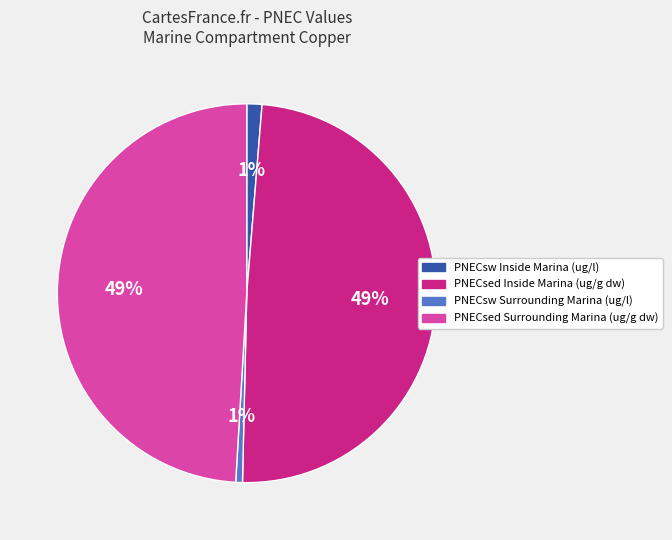

What percentage is the PNECsw Inside Marina (ug/l) slice, to the nearest percent?

1%